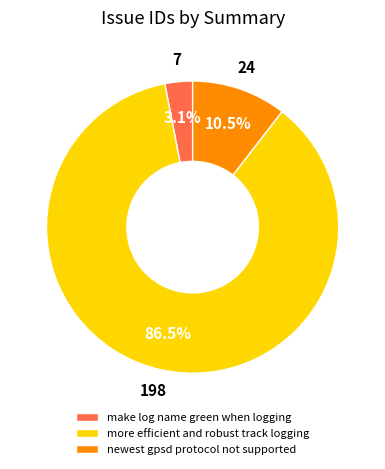

Rank the categories by value from highest to lowest.

more efficient and robust track logging, newest gpsd protocol not supported, make log name green when logging